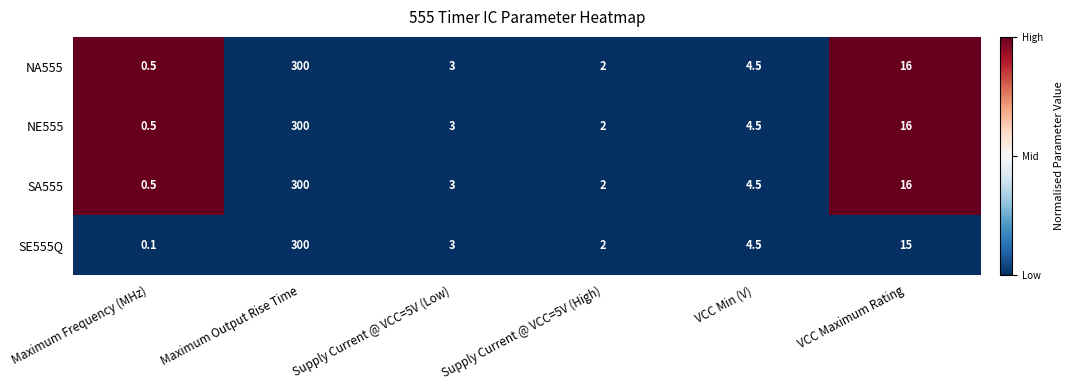

At which category is the sum across all series the highest?

Maximum Output Rise Time